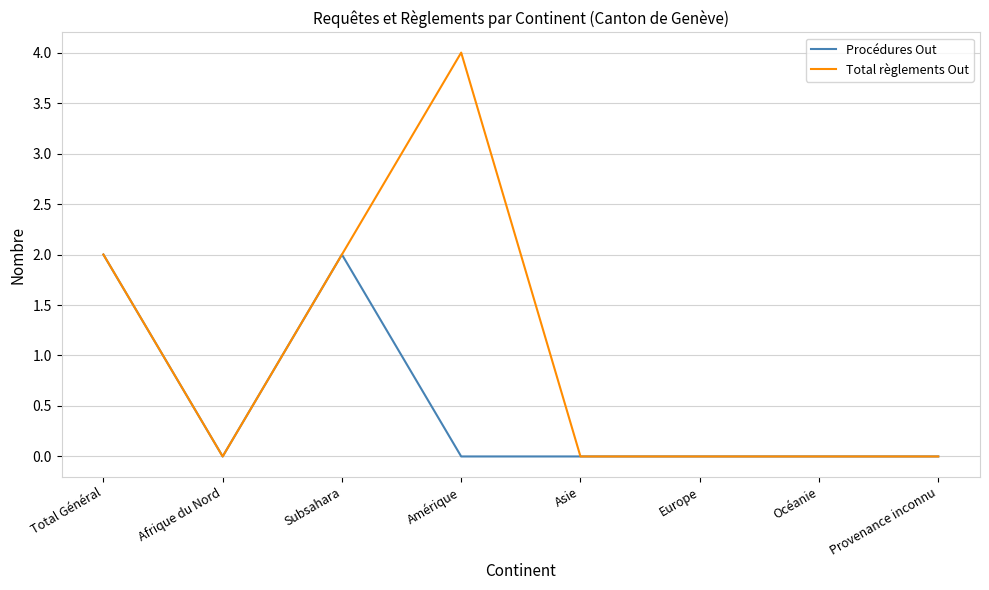

What position from the left is Amérique?

4